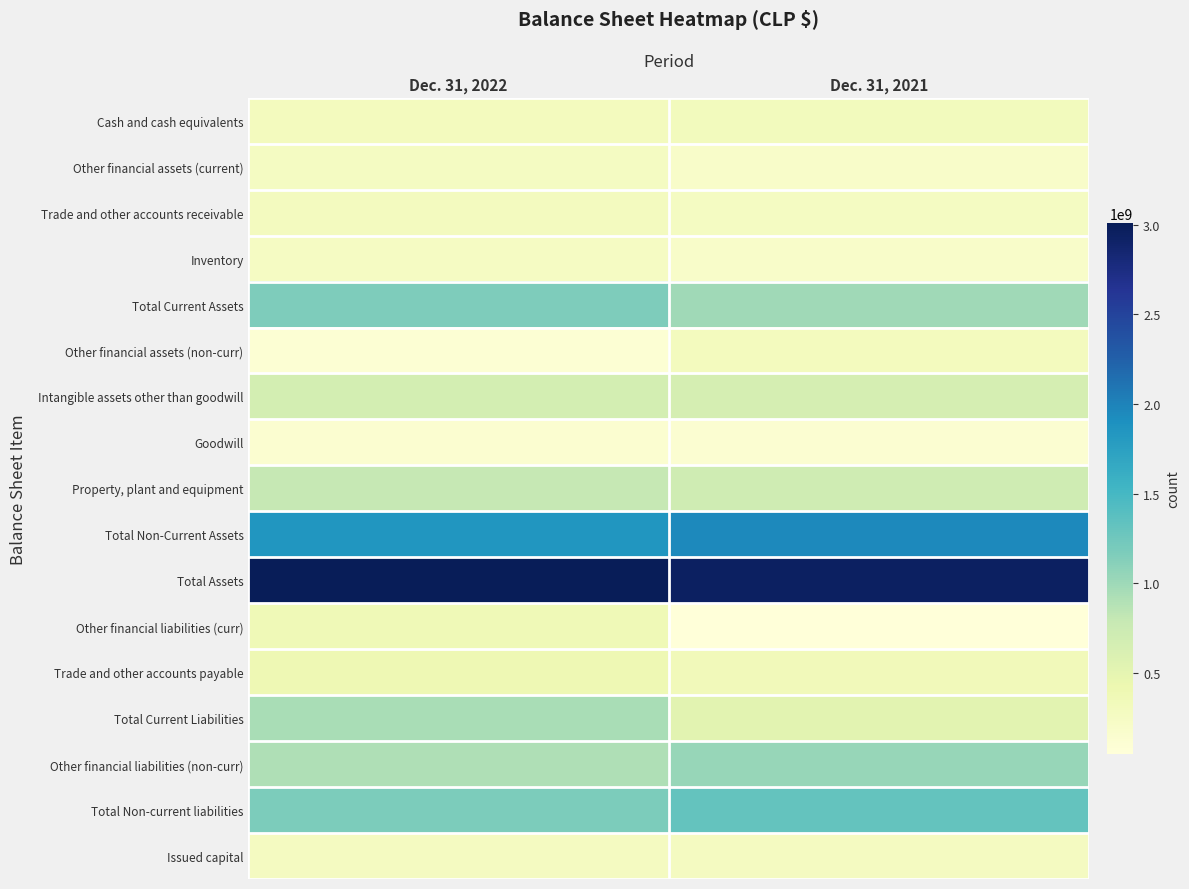

What is the spread (max minus min) of values at Dec. 31, 2022?

2915847896